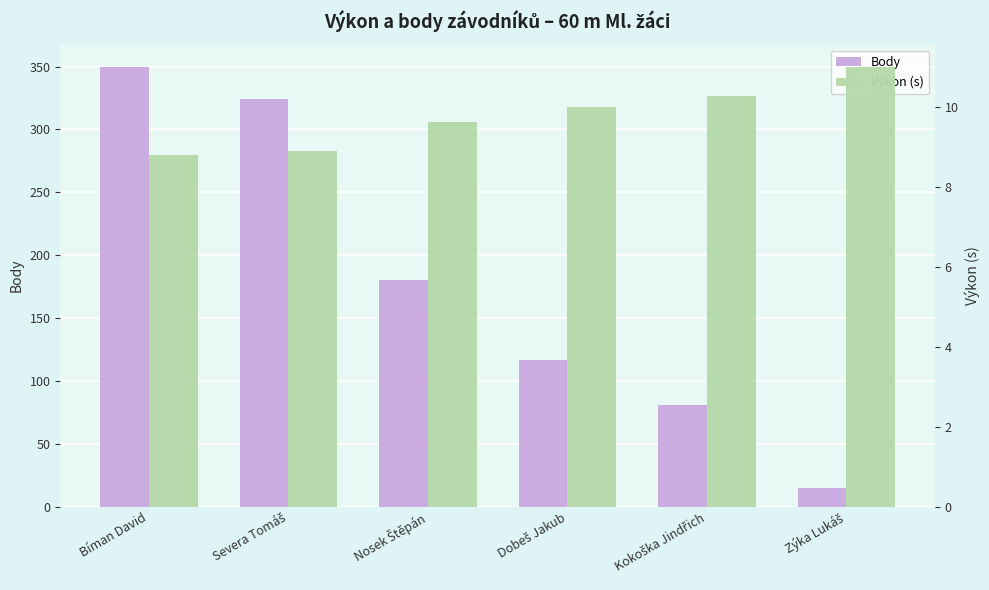

At Nosek Štěpán, list the series in order from smallest to largest.

Výkon (s), Body